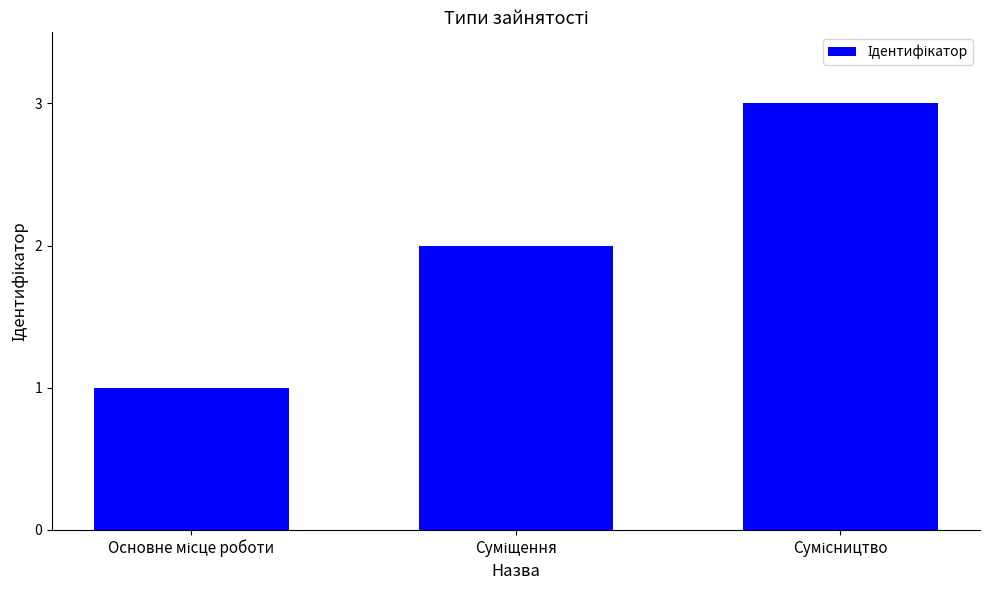

Are the bars horizontal?

No